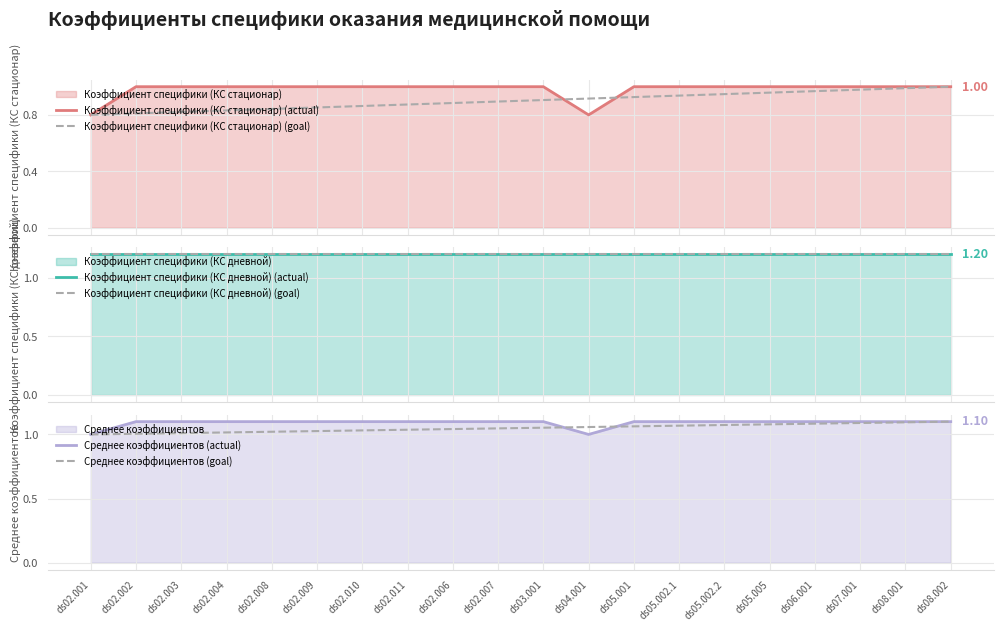

What is the label of the 14th point from the right?

ds02.010